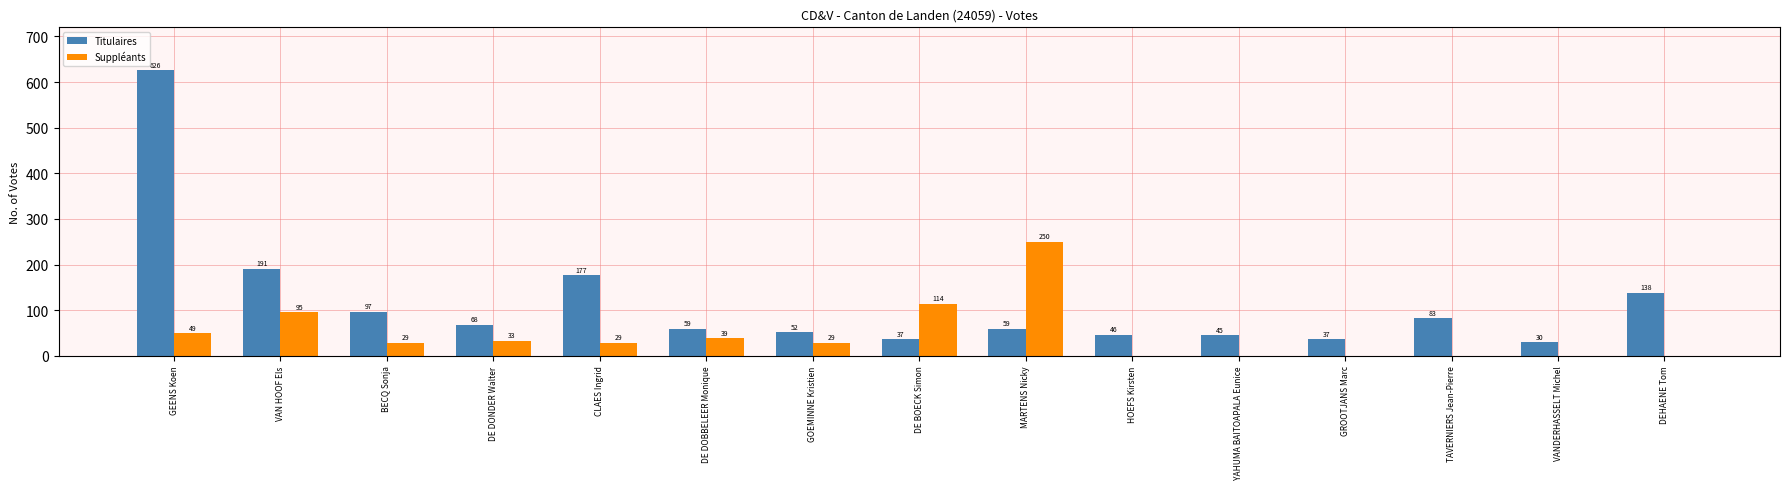

Is it true that Titulaires equals 282 at CLAES Ingrid?

False